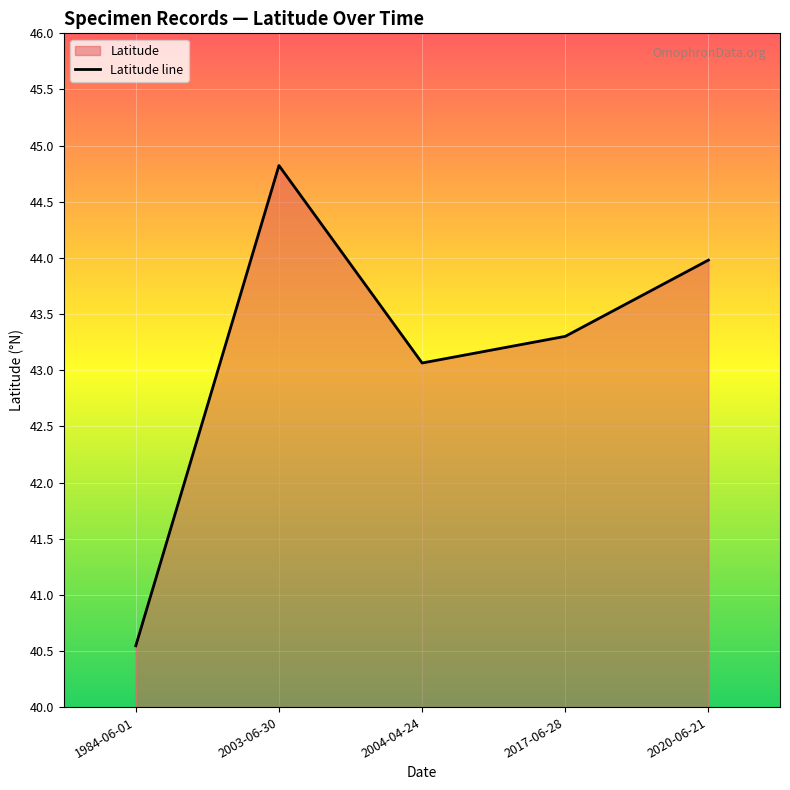

Reading left to right, extract all data points from this chart.

Latitude: 2004-04-24=43.1	1984-06-01=40.5	2003-06-30=44.8	2017-06-28=43.3	2020-06-21=44.0
Count: 2004-04-24=1.0	1984-06-01=1.0	2003-06-30=1.0	2017-06-28=1.0	2020-06-21=1.0